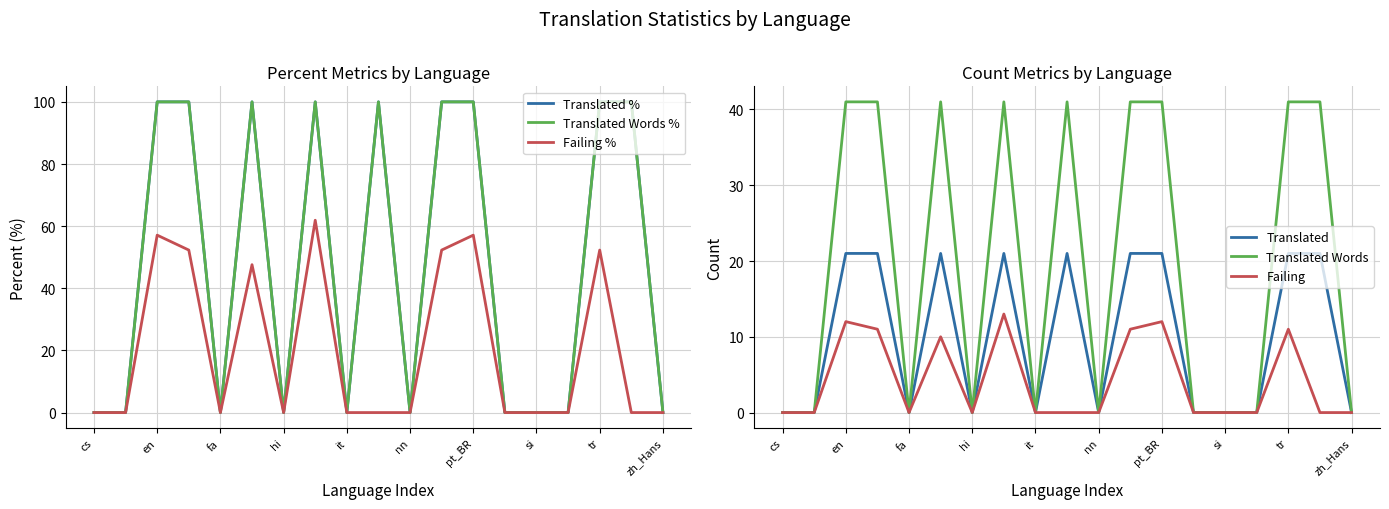

True or false: Translated % and Failing % intersect in this chart.

False